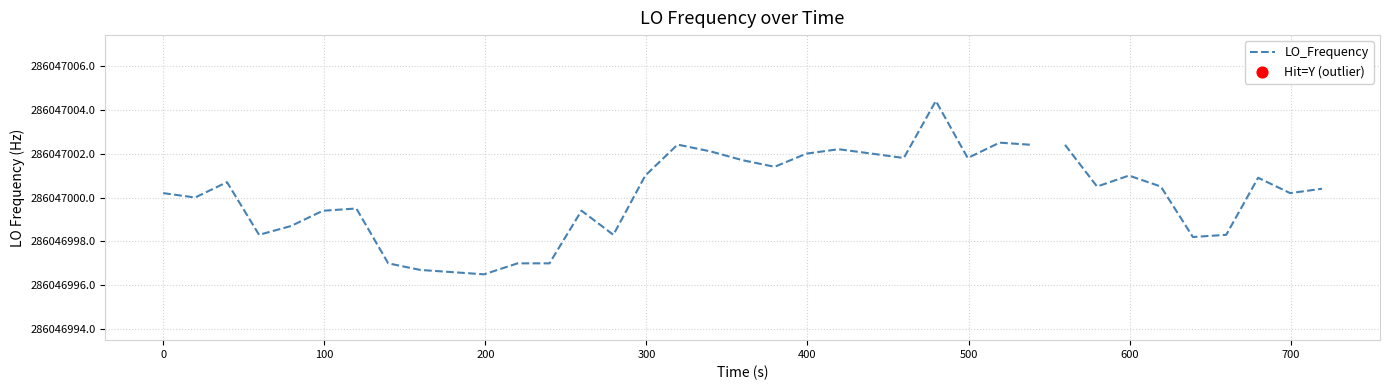

Which has a higher value, 26 or 22?

26